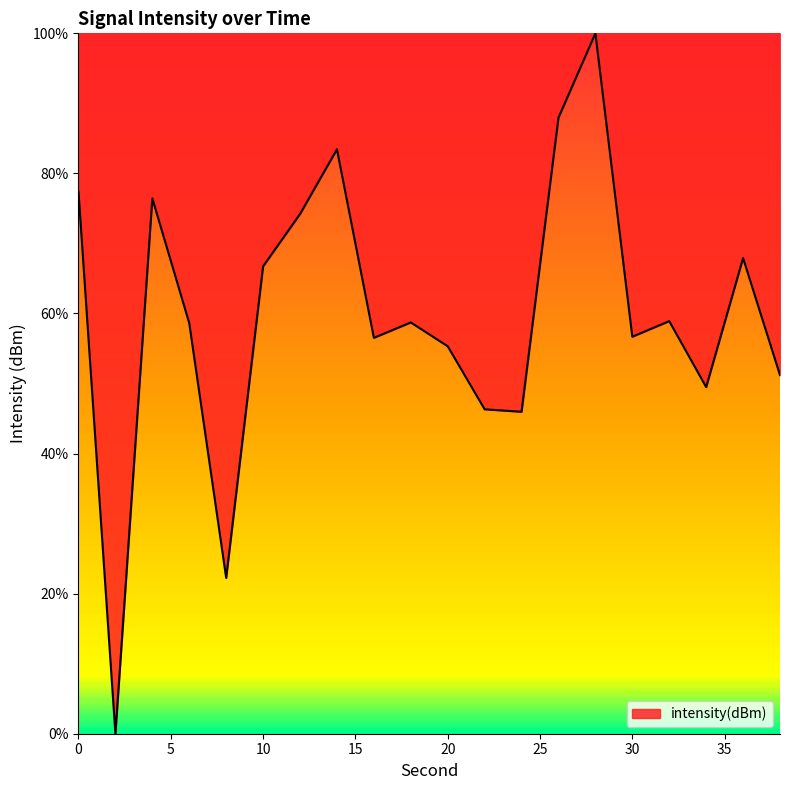

What is the greatest value displayed?

100.0